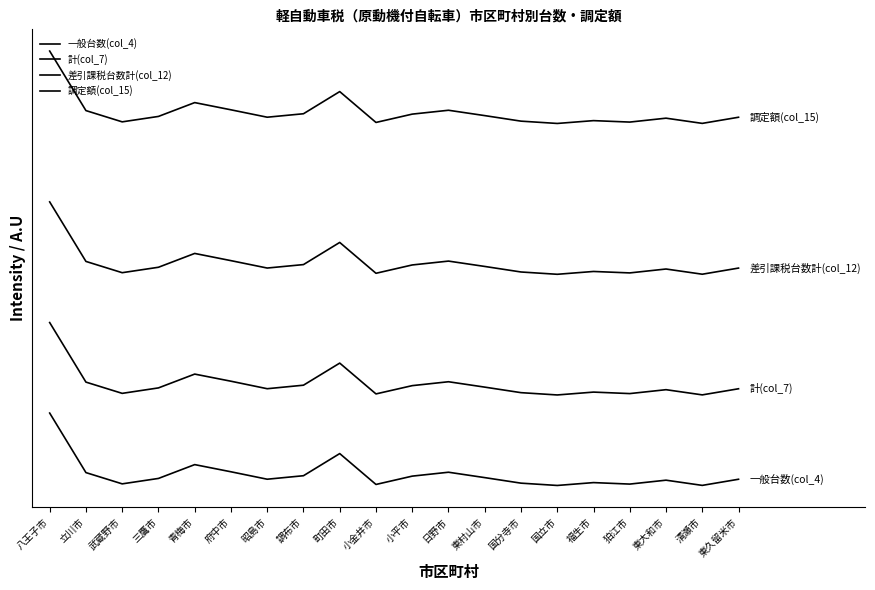

Which series has the largest total across all categories?

調定額(col_15)